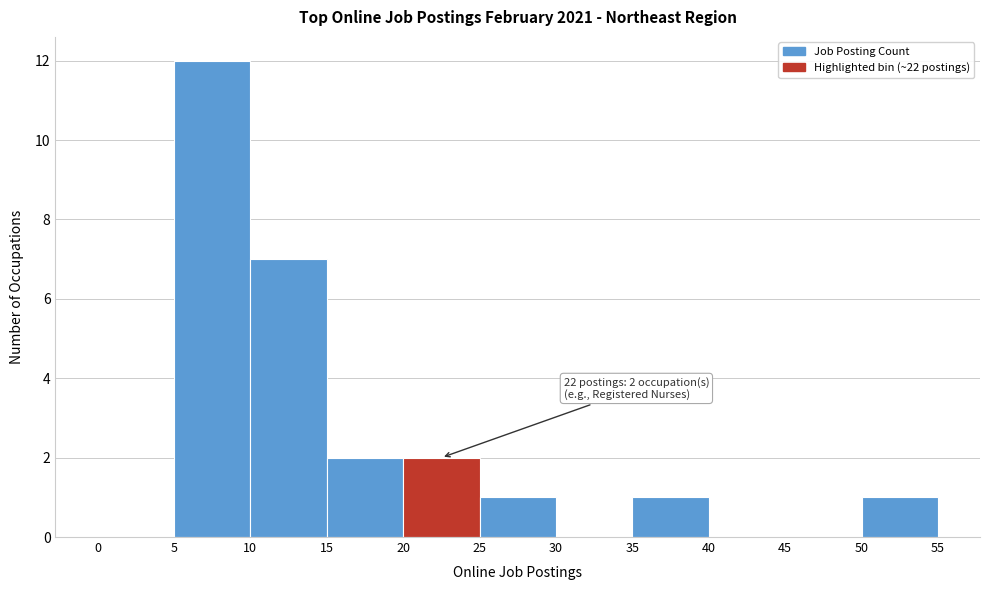

Over which range of the x-axis is the bar tallest?

5 to 10